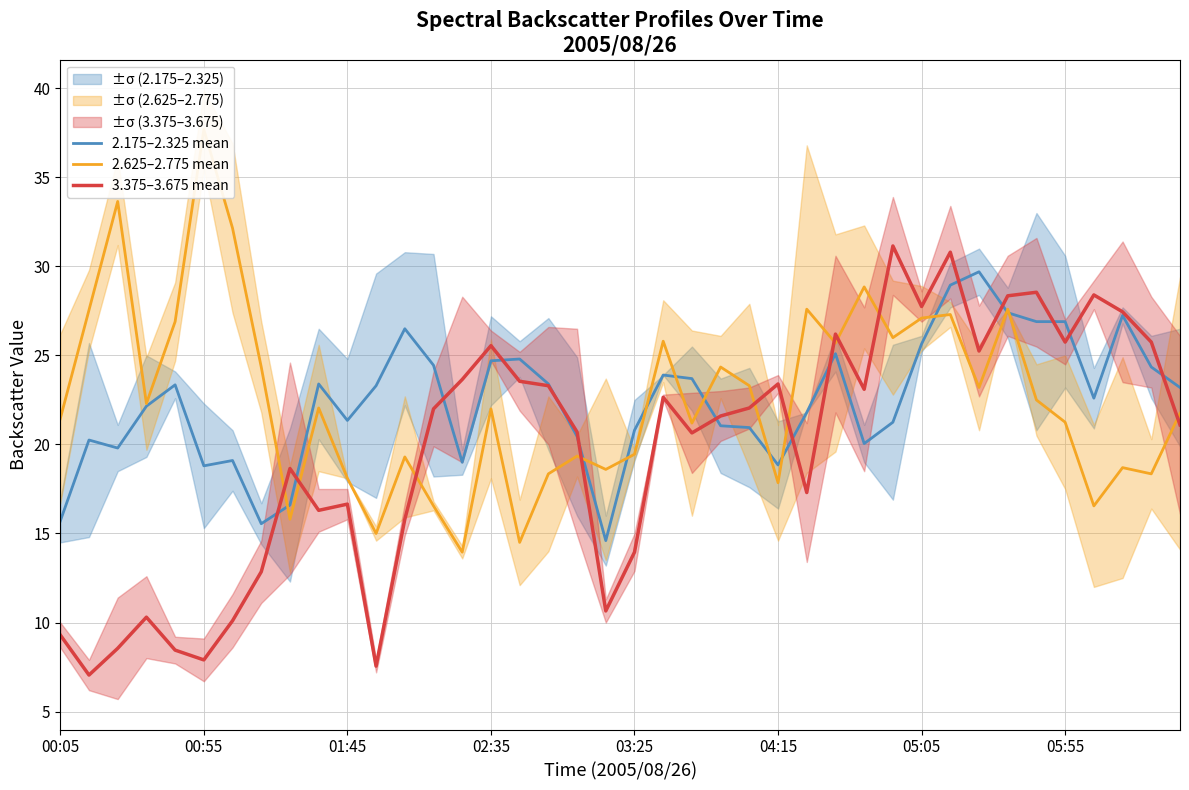

At which category is the sum across all series the highest?

31